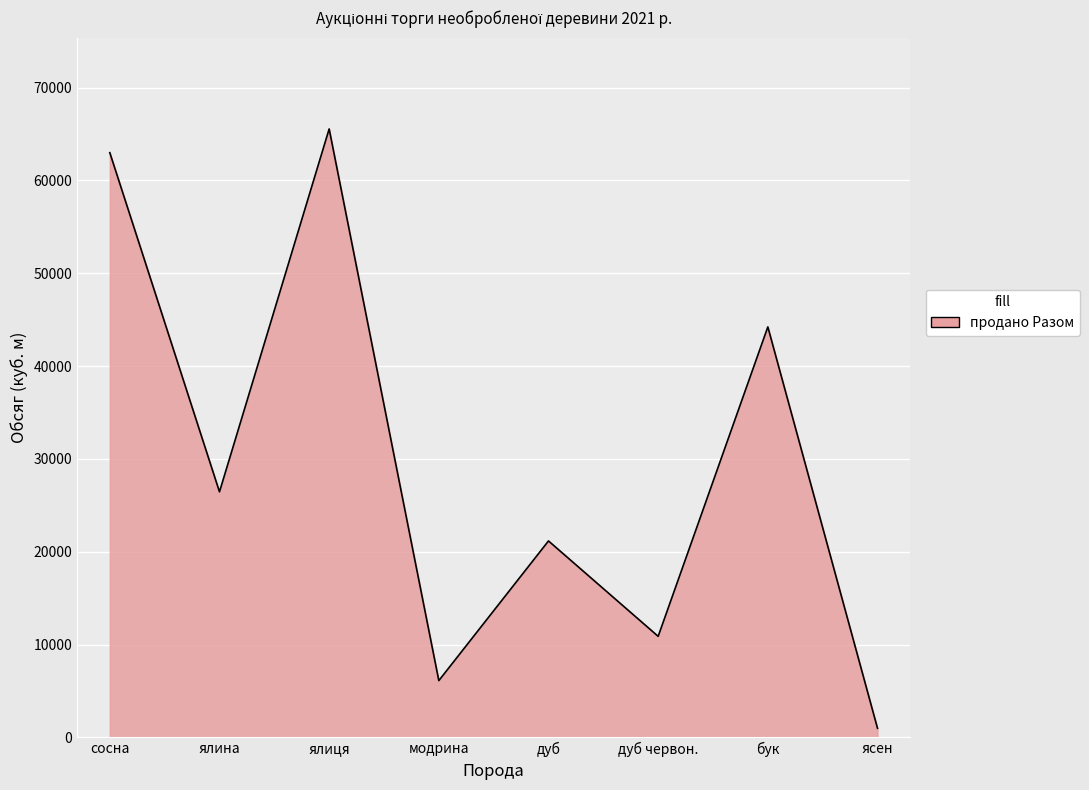

What is the approximate value at модрина?

6115.8